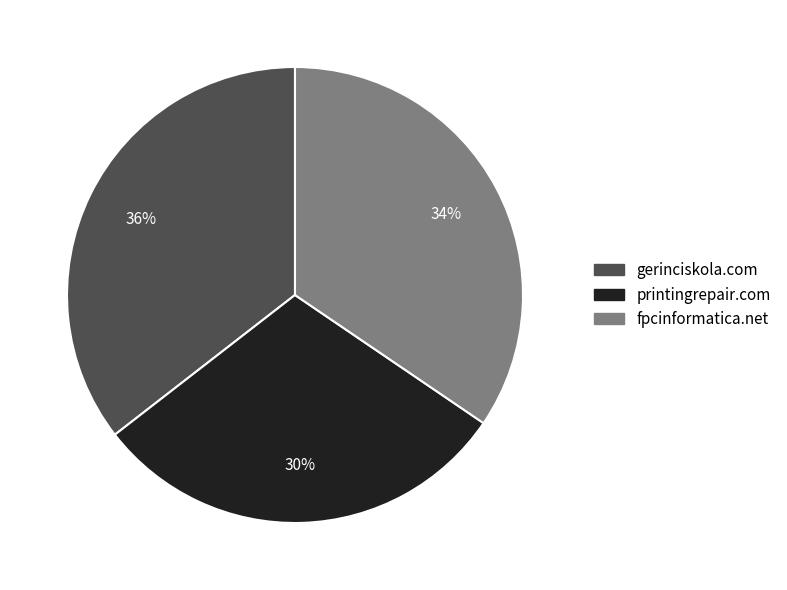

To the nearest percent, what is the average slice percentage?

33%